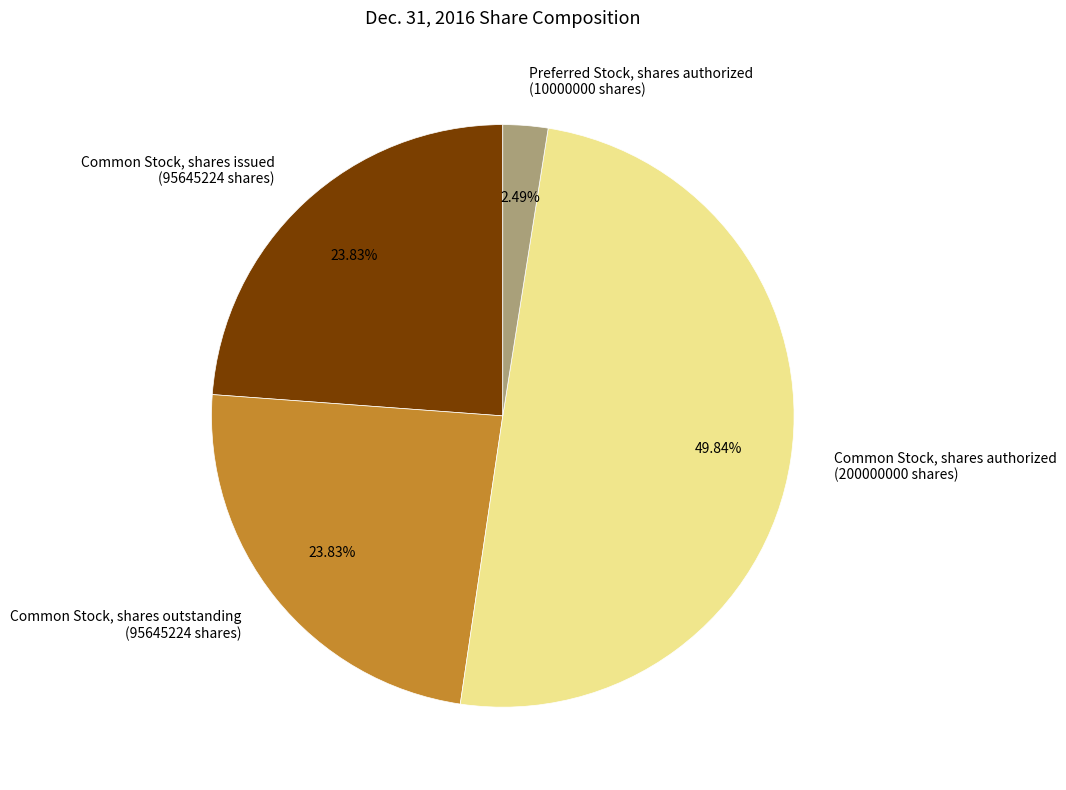

What is the smallest slice in the pie chart?

Preferred Stock, shares authorized